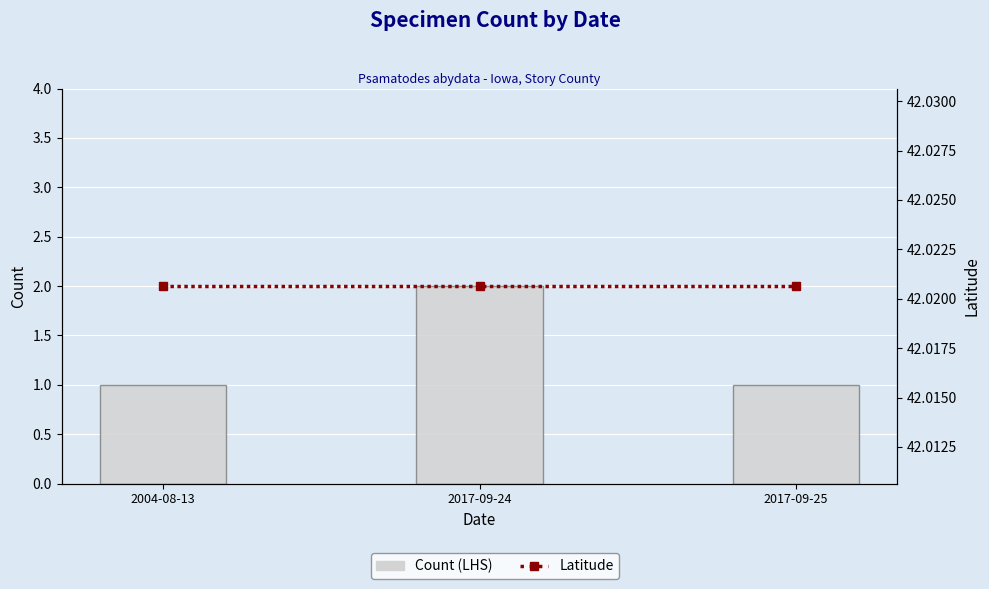

How many Count (LHS) values are between 1 and 2?

3